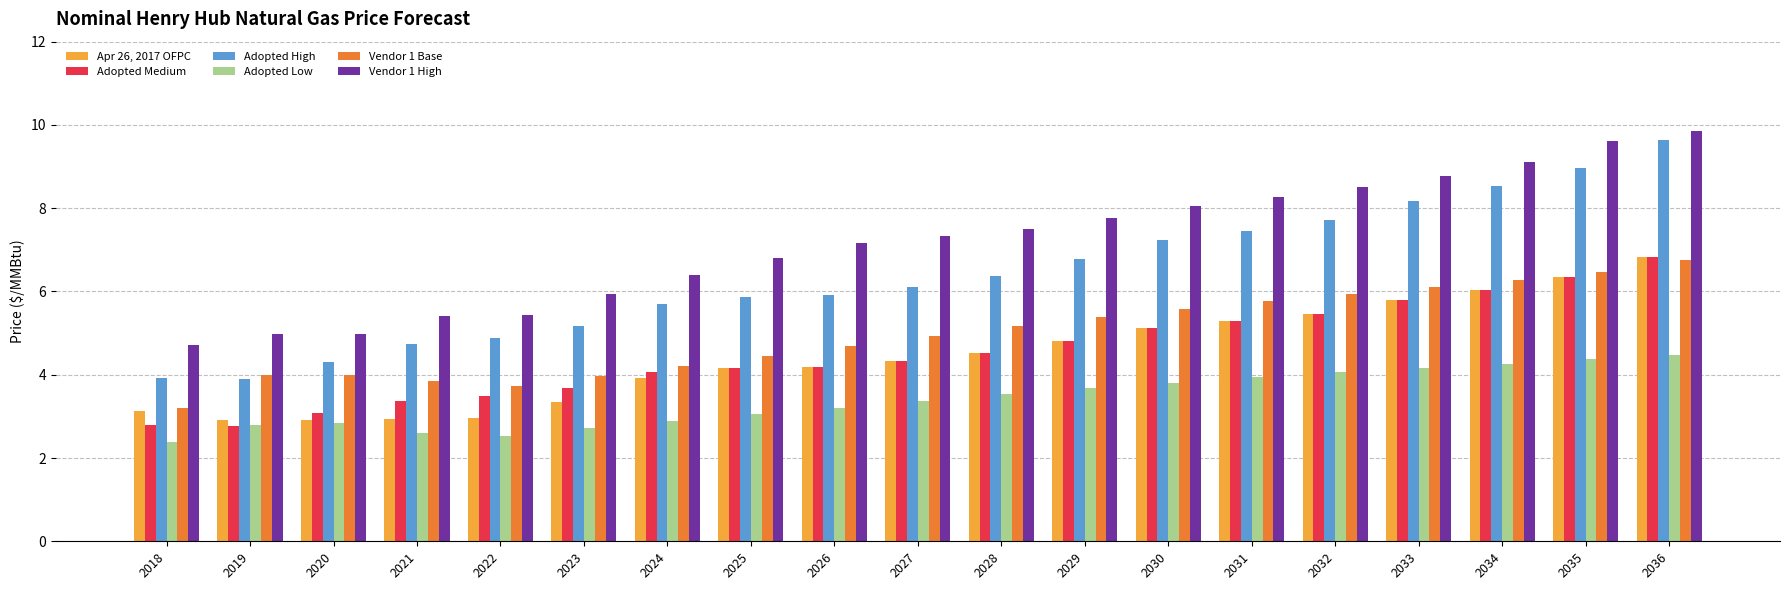

Read the Adopted High value at 2035.

9.0